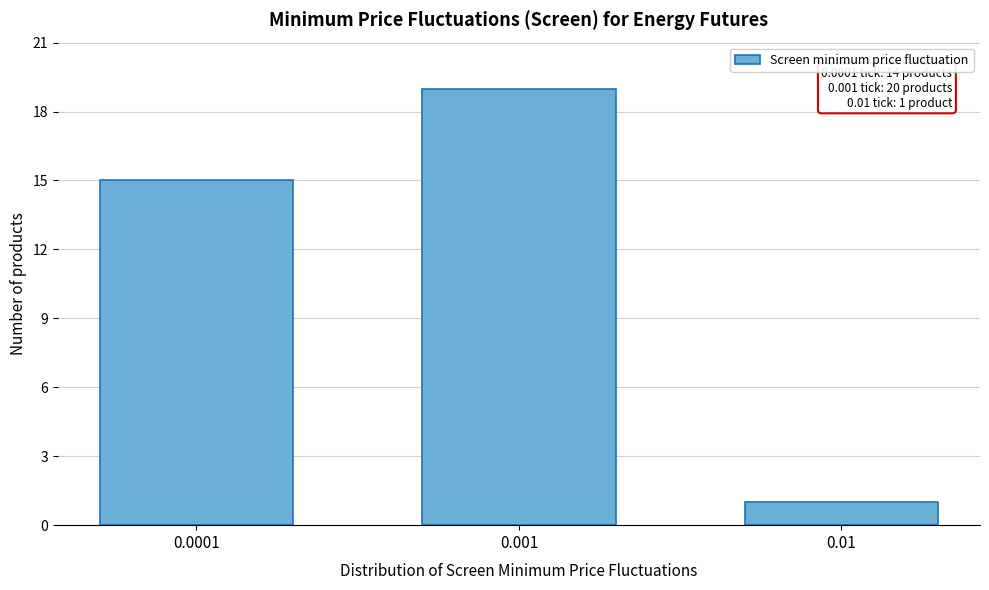

Reading right to left, transcribe all the data shown in this chart.

0.01=1	0.001=19	0.0001=15